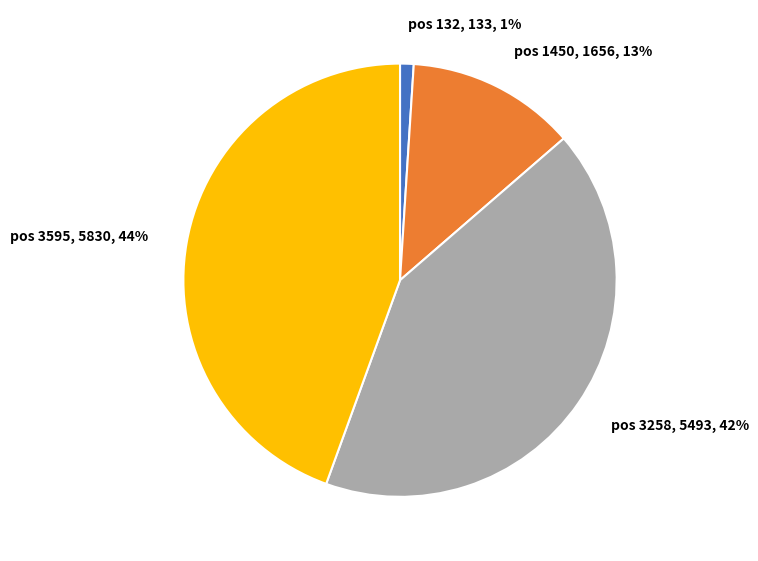

Rank the categories by value from lowest to highest.

pos 132, pos 1450, pos 3258, pos 3595